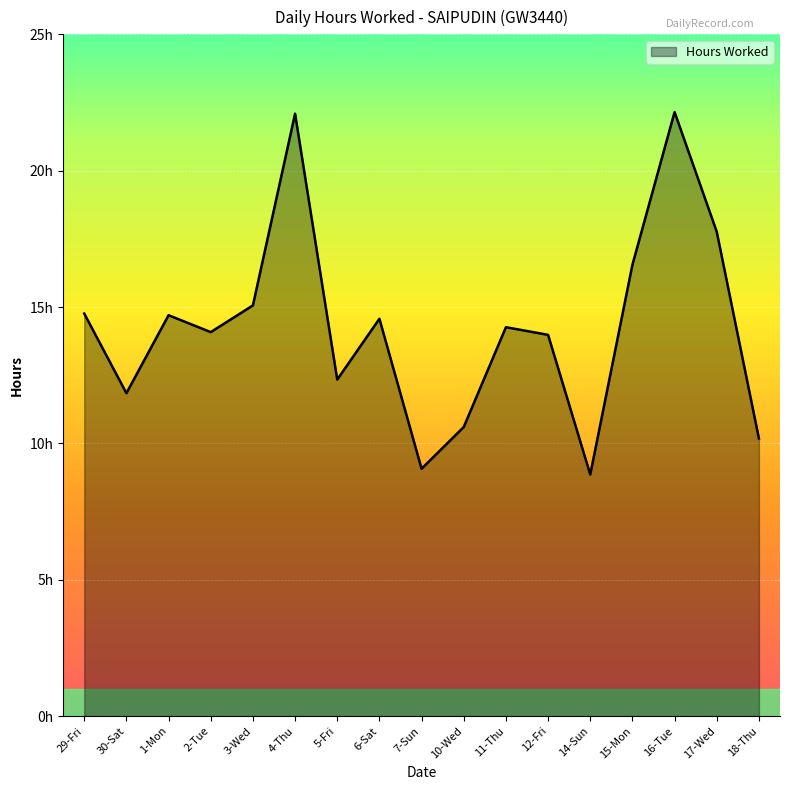

What is the difference between the maximum and minimum values?

13.3